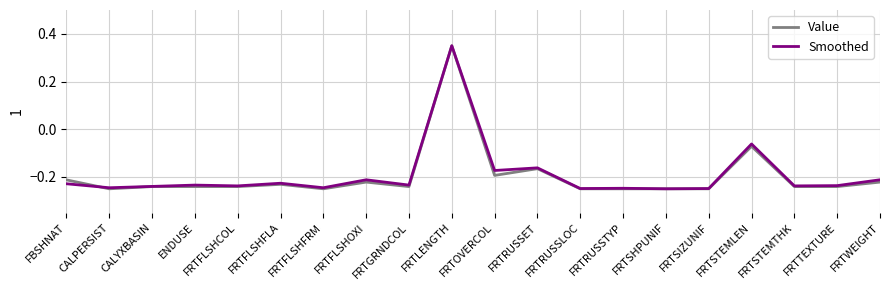

At which category does the chart reach its peak across all series?

FRTLENGTH